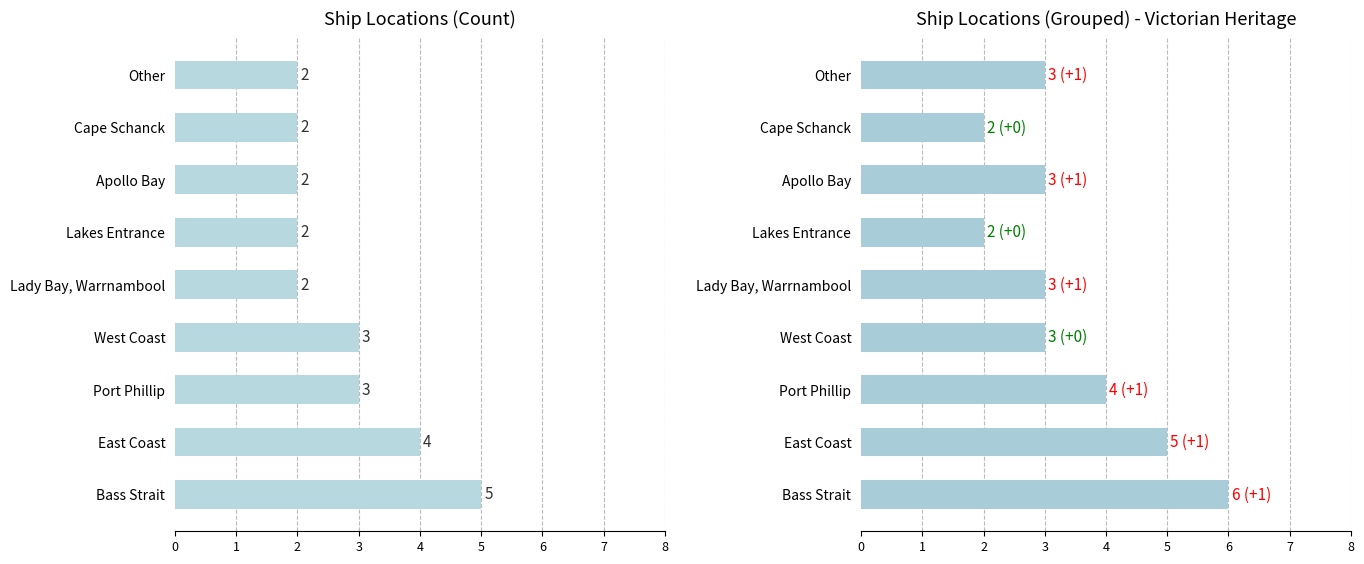

How many Ship Count values are between 2 and 3?

7